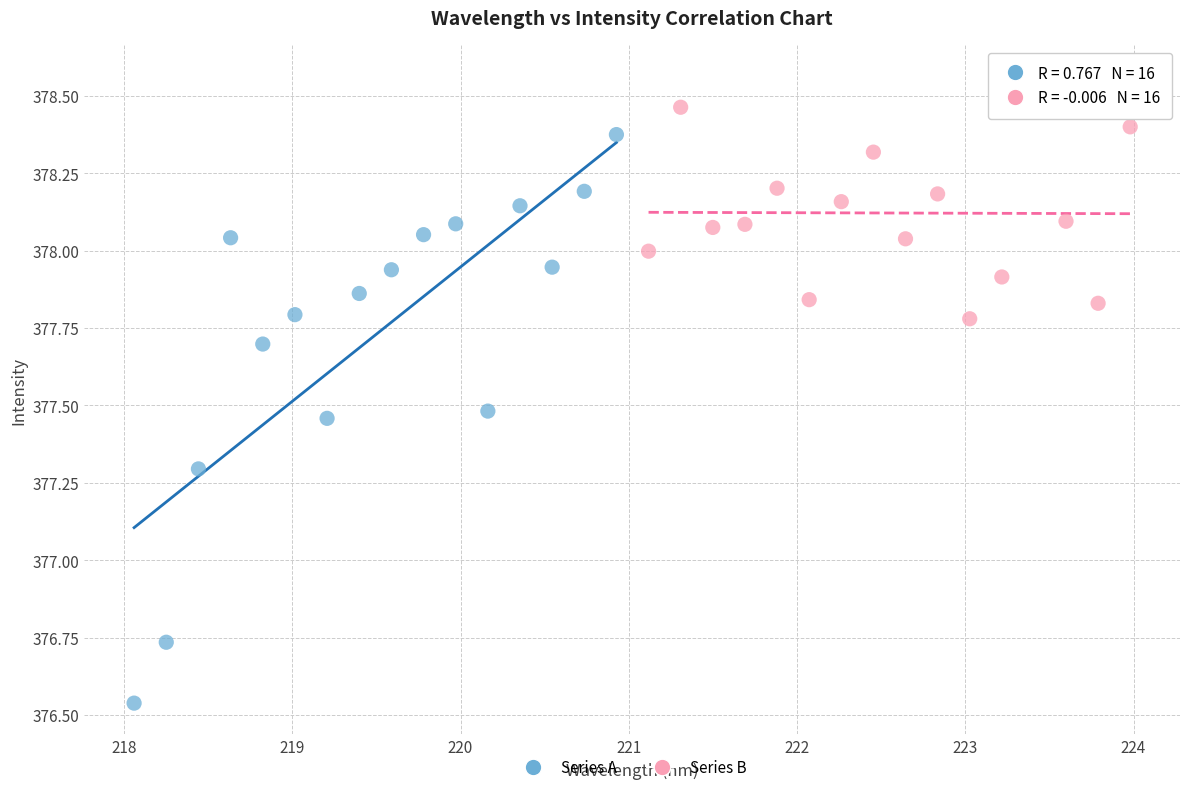

Which series has the widest spread of Y values?

Series A